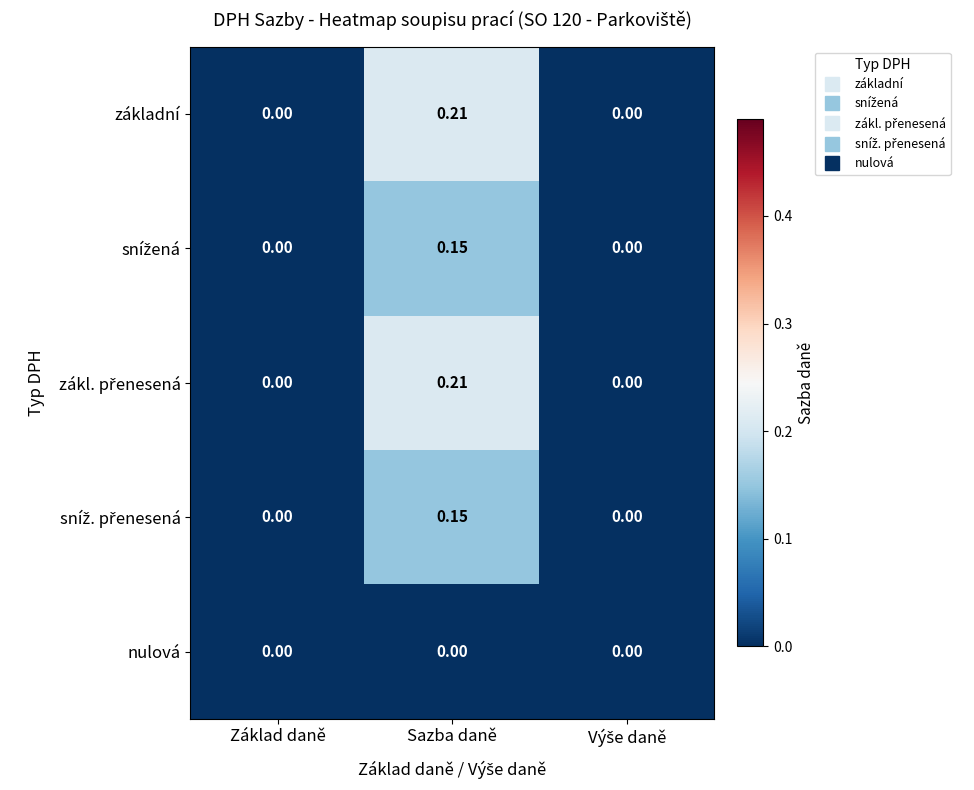

Which category has the highest value across all series?

Sazba daně